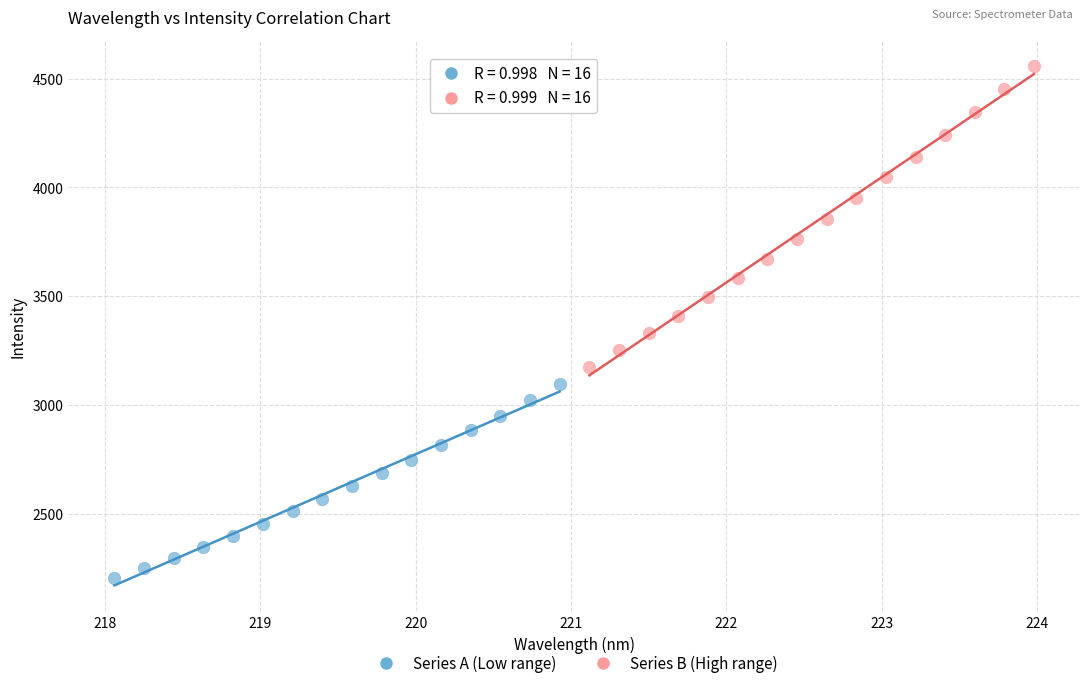

Which series has the widest spread of Y values?

Series B (High range)